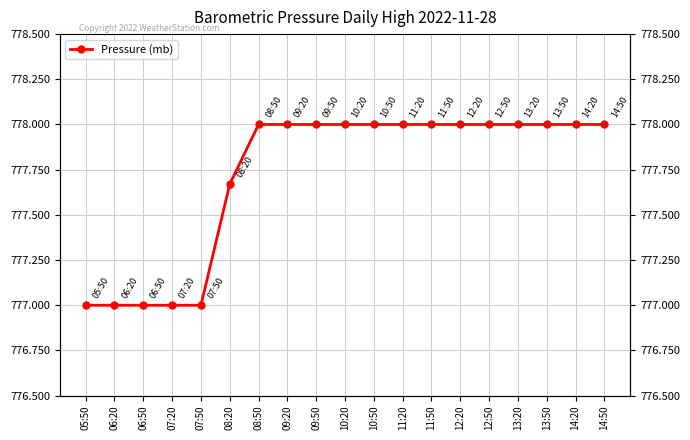

At which category does the chart reach its peak across all series?

08:50